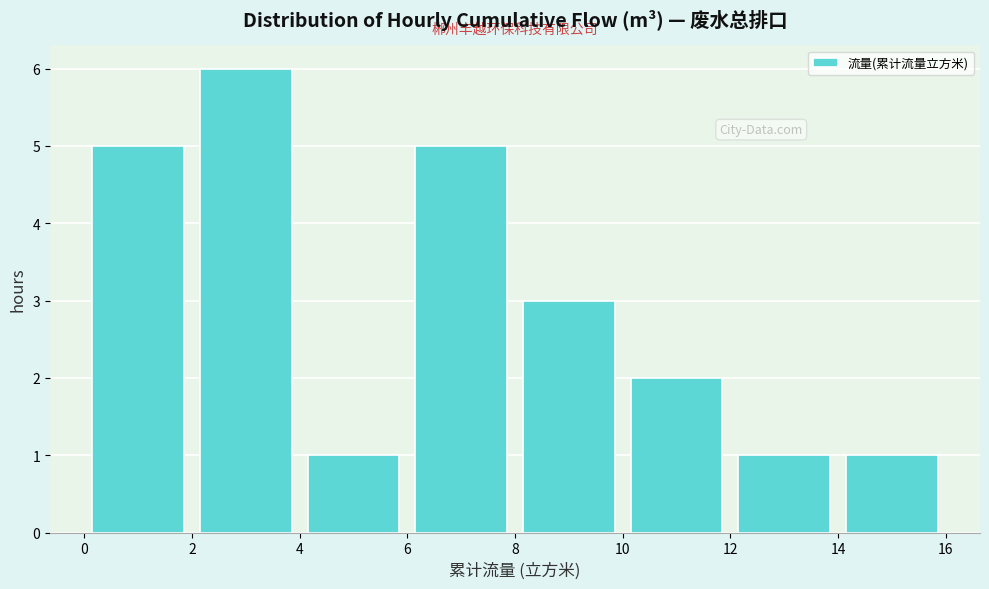

Reading left to right, list every bar in this chart as the range it spans on the x-axis followed by its height. The values are not printed on the chart, so give them approximately, as read against the axis.

0 to 2: 5
2 to 4: 6
4 to 6: 1
6 to 8: 5
8 to 10: 3
10 to 12: 2
12 to 14: 1
14 to 16: 1